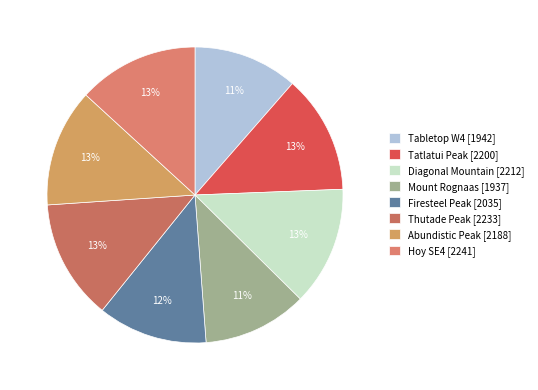

Is the sum of Tatlatui Peak and Mount Rognaas greater than half?

No